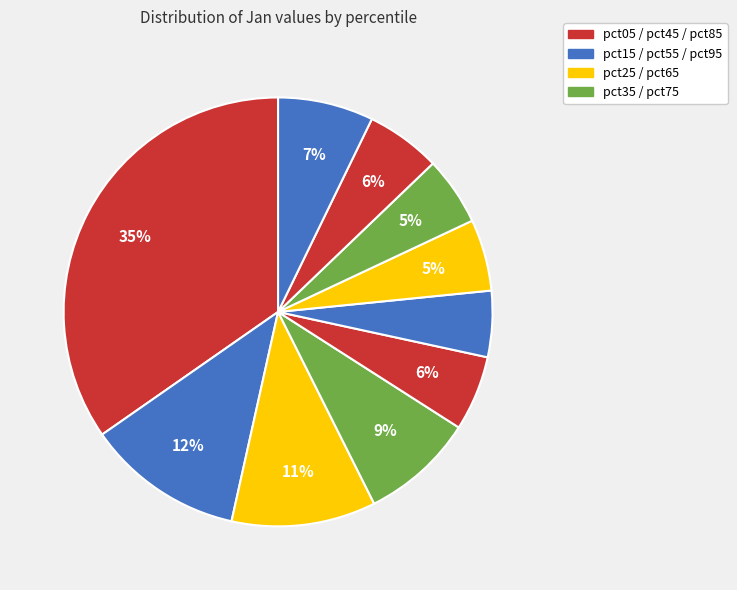

How many segments does this pie chart have?

10